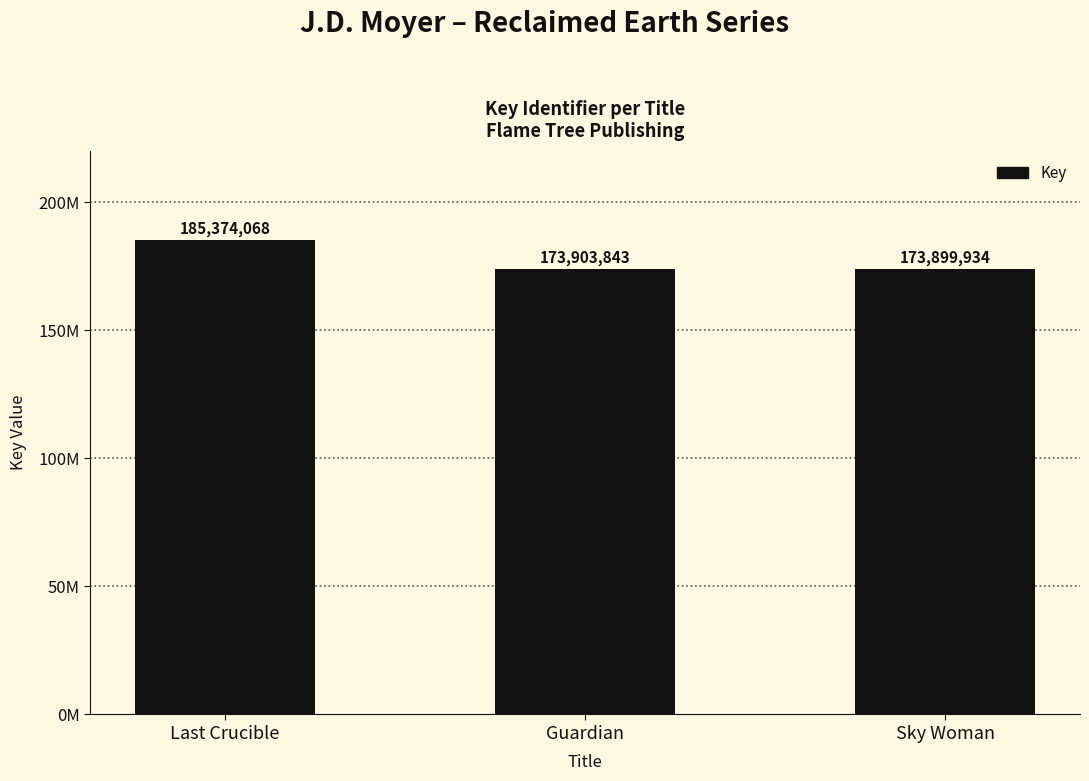

What is the difference between the values at Sky Woman and Guardian?

3909